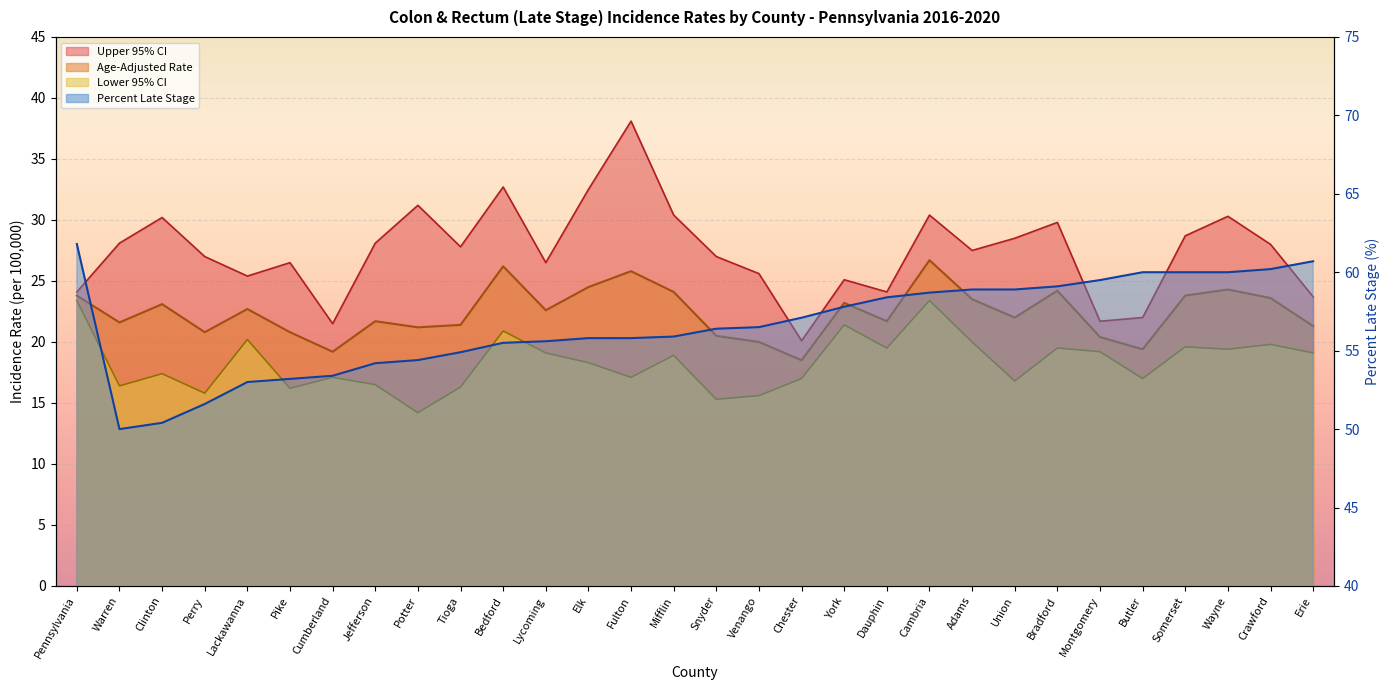

What is the label of the 2nd point from the left?

Warren